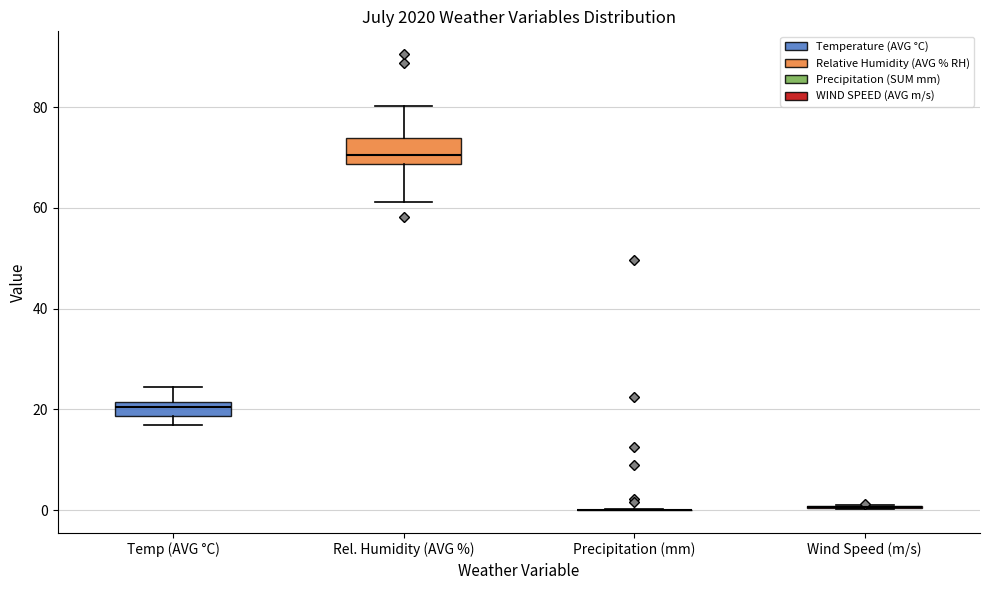

Where is the upper edge of the box for Temp (AVG °C) on the y-axis? The values are not printed on the chart, so give them approximately, as read against the axis.

22